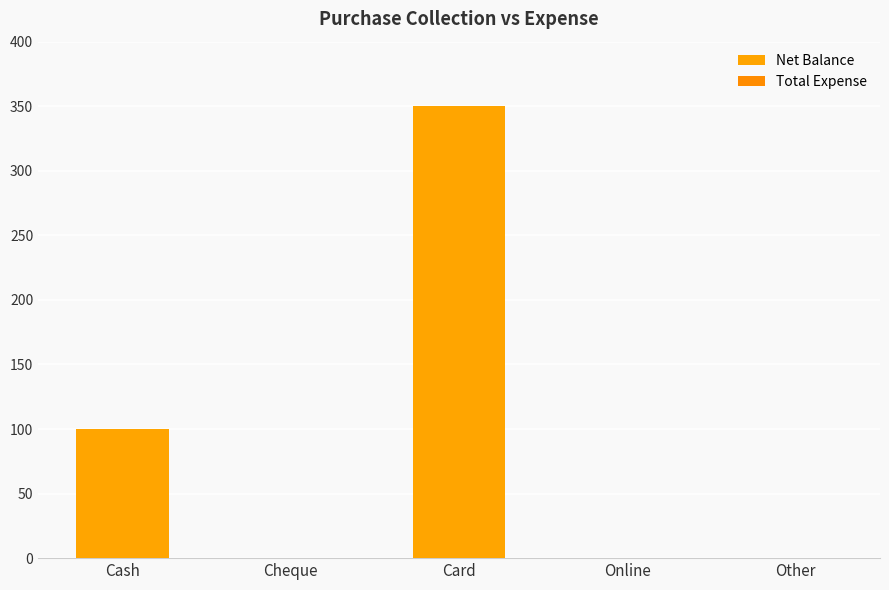

Are the bars horizontal?

No